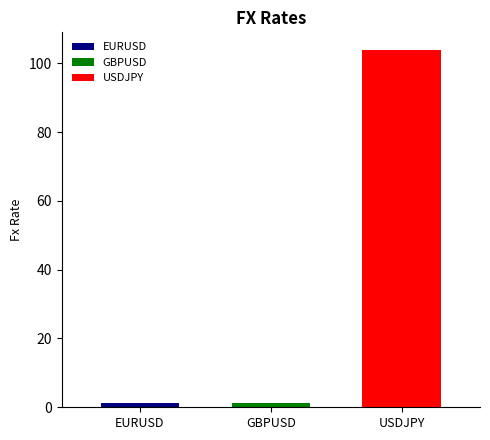

Does the chart contain any negative values?

No